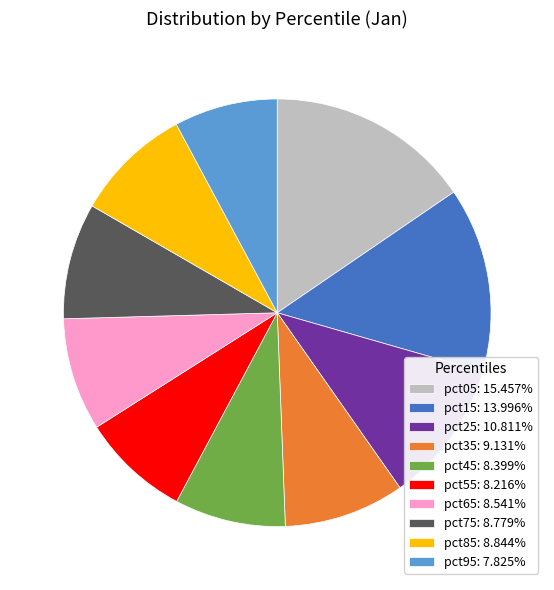

Approximately how many times larger is the value at pct35 compared to pct75?

1.0